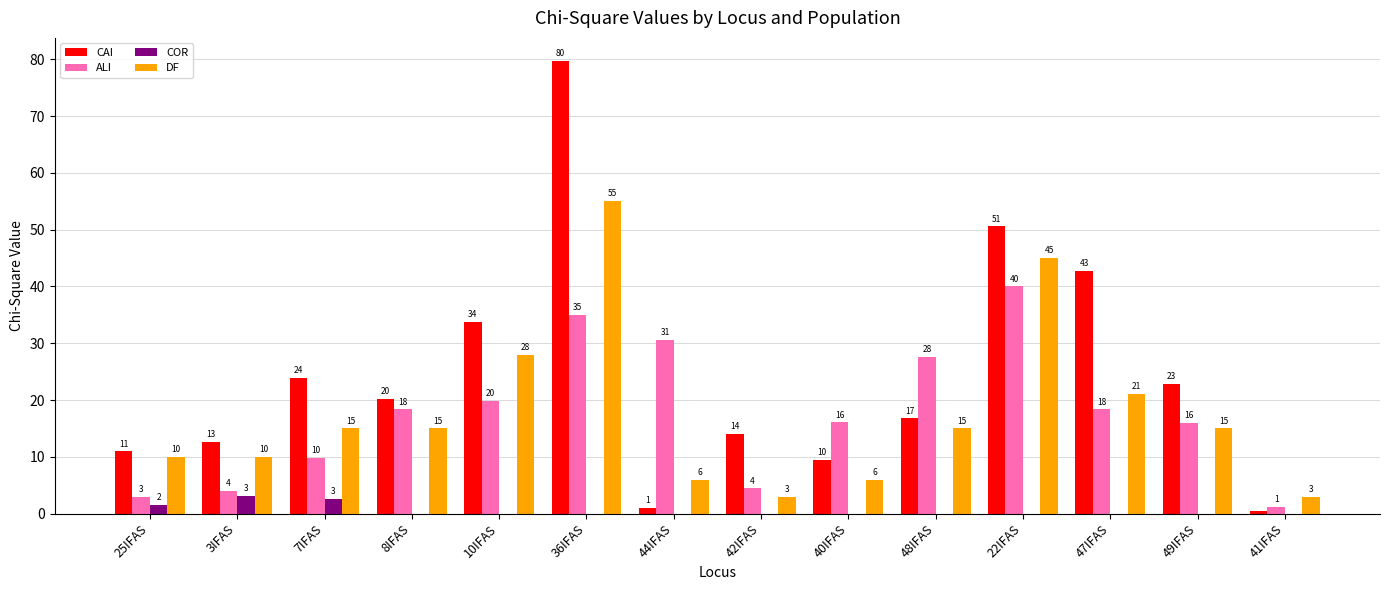

The value of ALI at 22IFAS is 40.0. True or false?

True